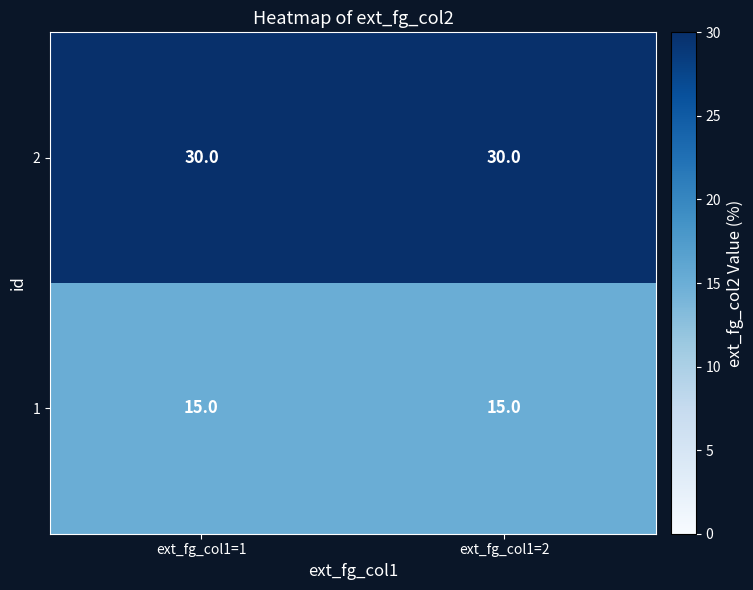

Read the 1 value at ext_fg_col1=2.

15